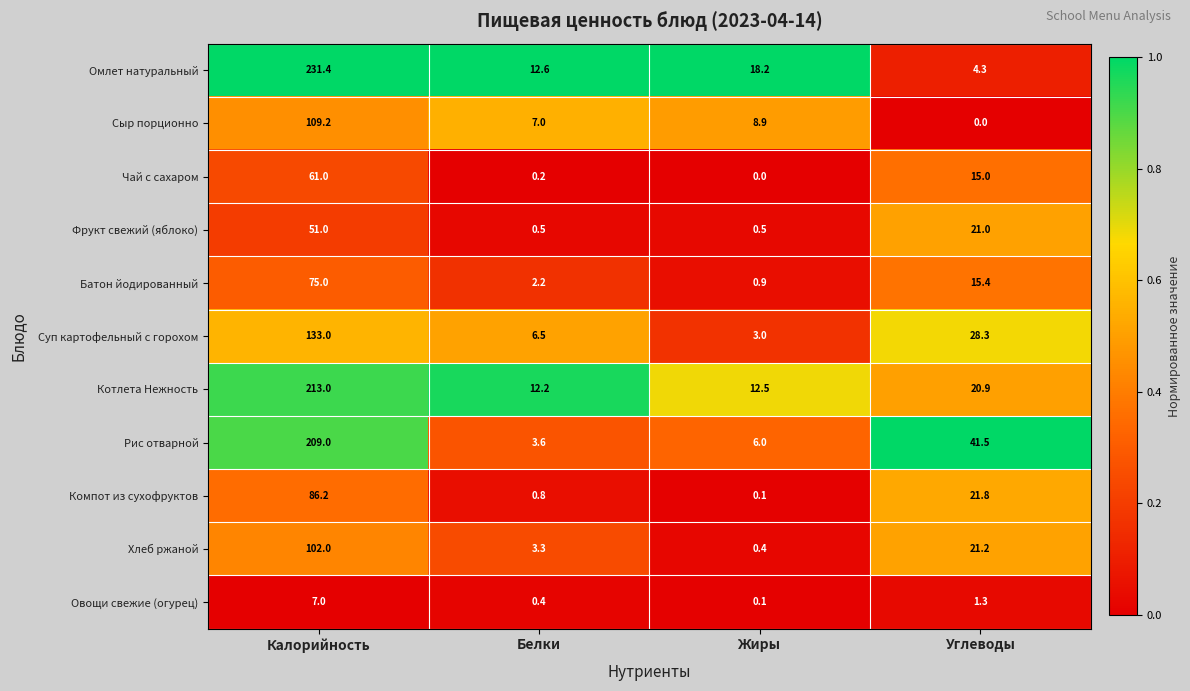

What is the maximum value for Сыр порционно?

109.2